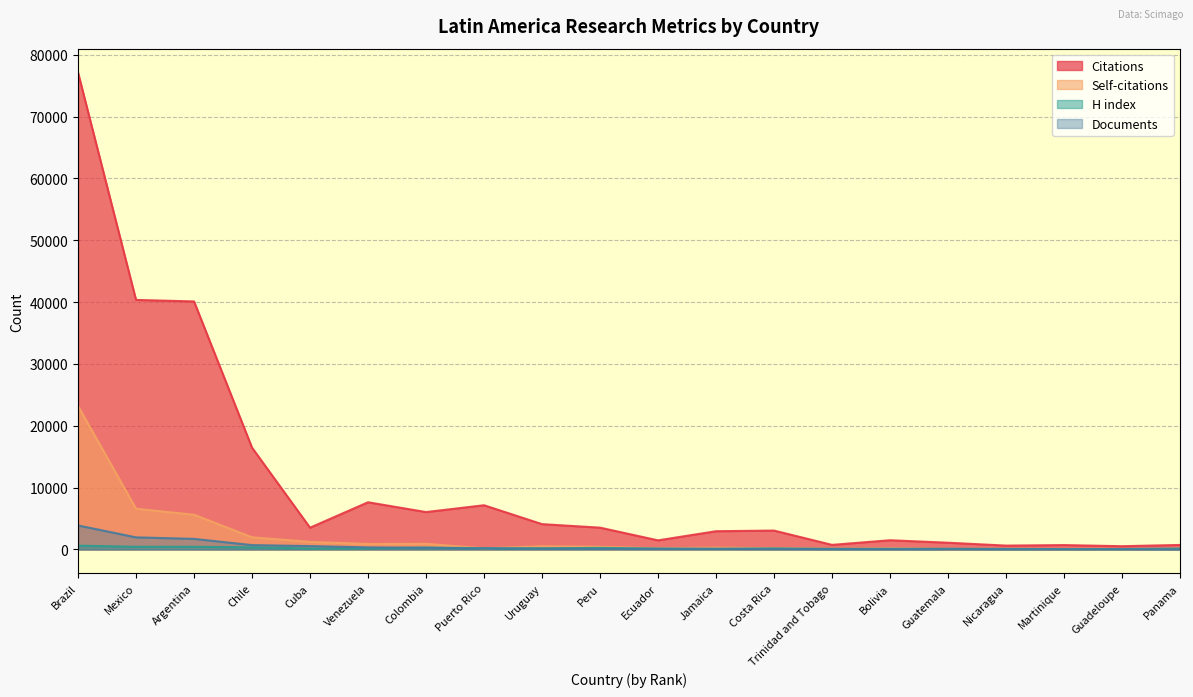

The value of H index at Martinique is 85. True or false?

False